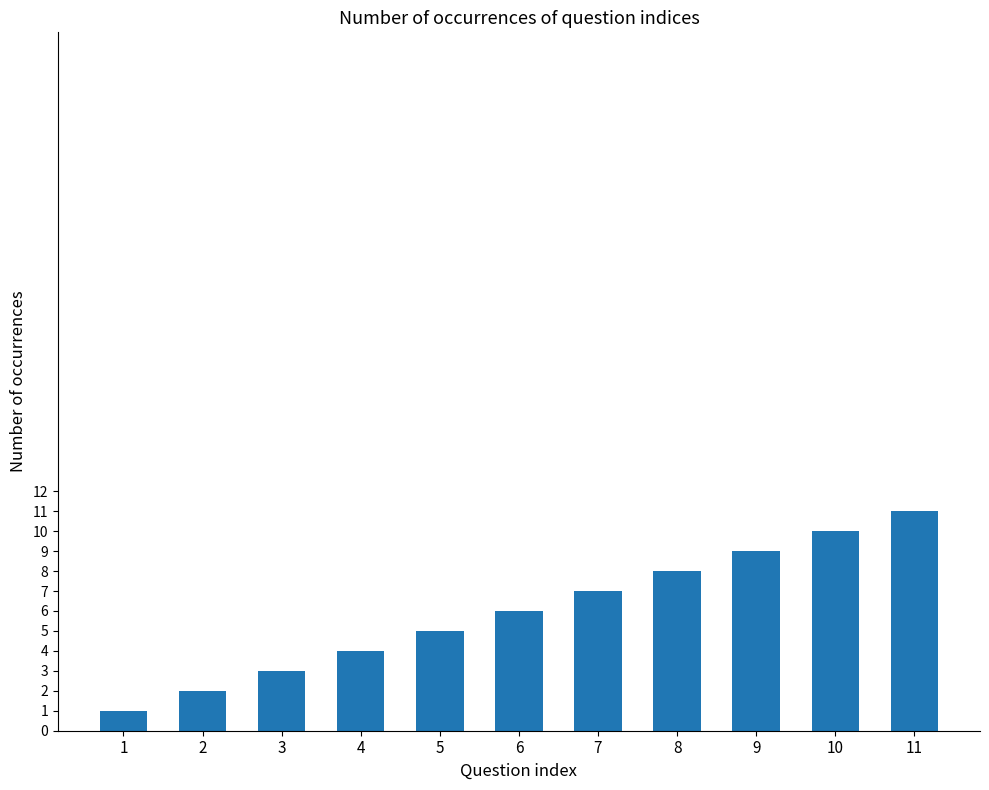

The value at 6 is 2. True or false?

False